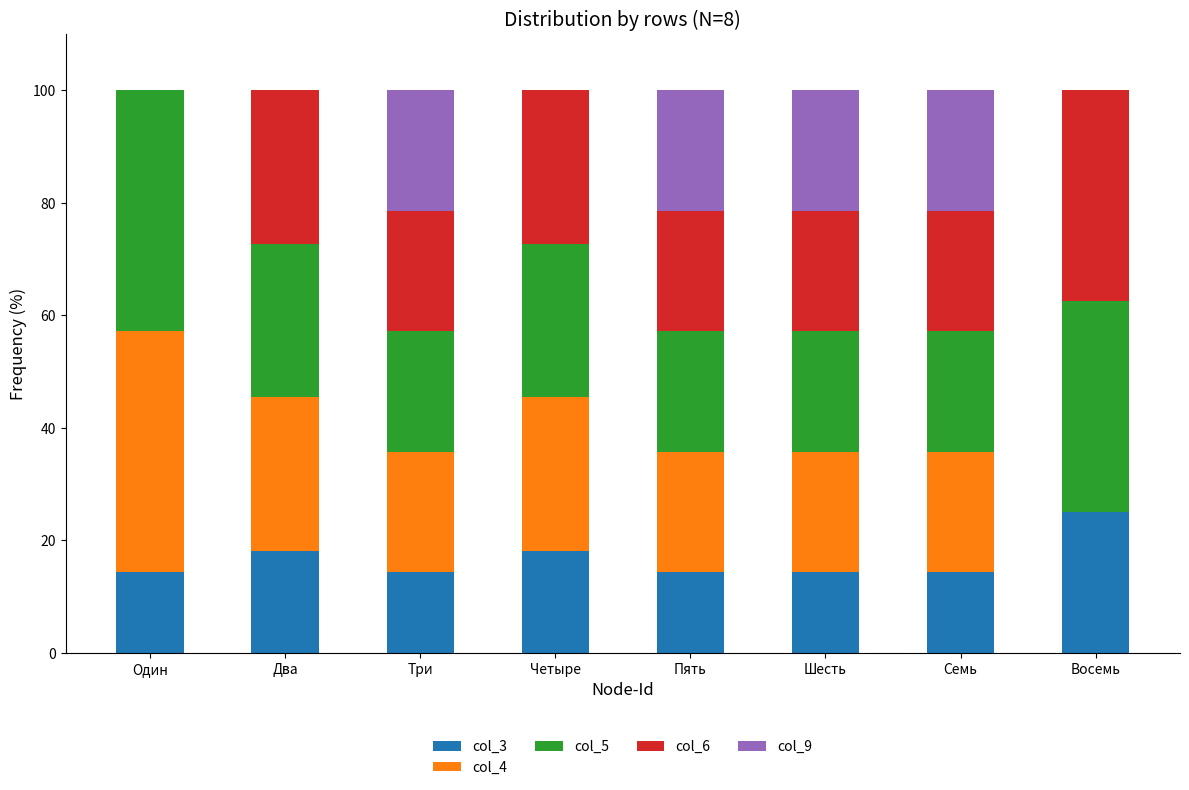

What is the total value across all series at Три?

100.0